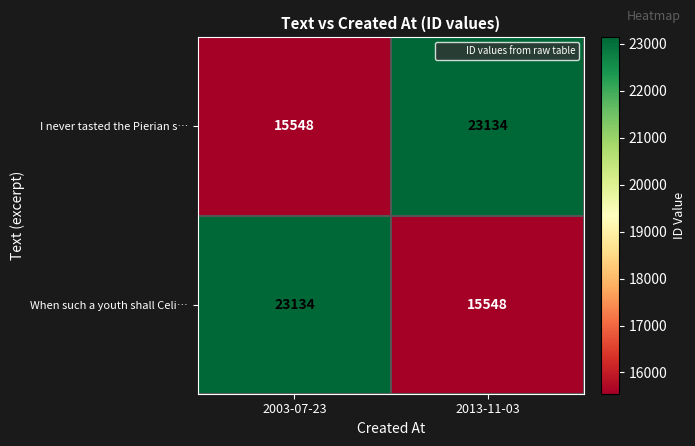

What is the sum of the I never tasted the Pierian s… values at 2003-07-23 and 2013-11-03?

38682